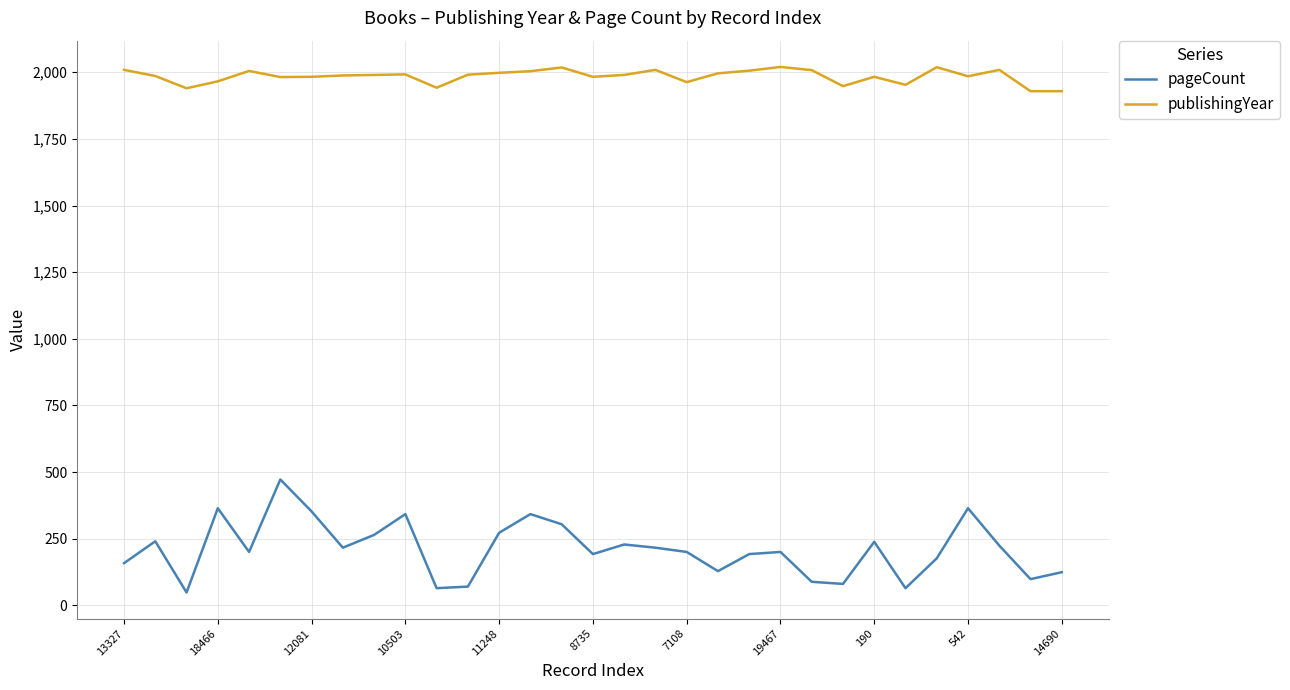

List the series in order of their overall mean, highest first.

publishingYear, pageCount